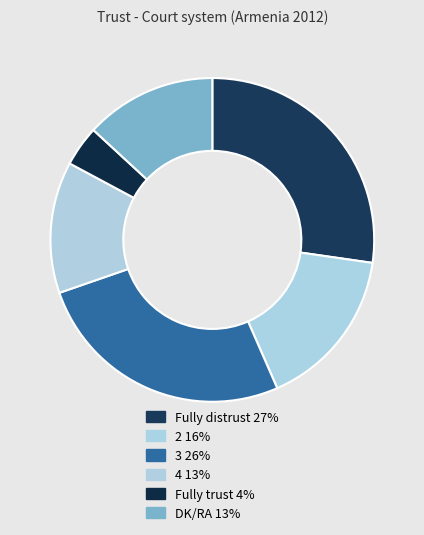

What is the change in value from Fully distrust to 4?

-14